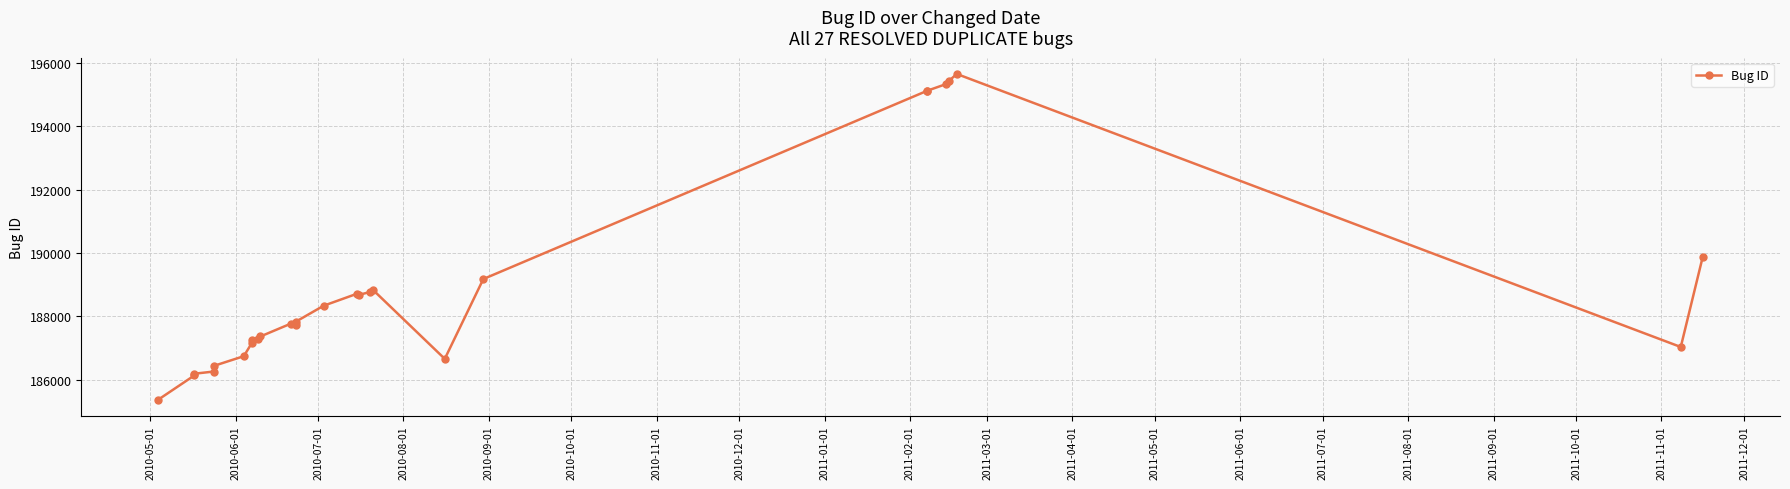

Count the number of data series in this chart.

1